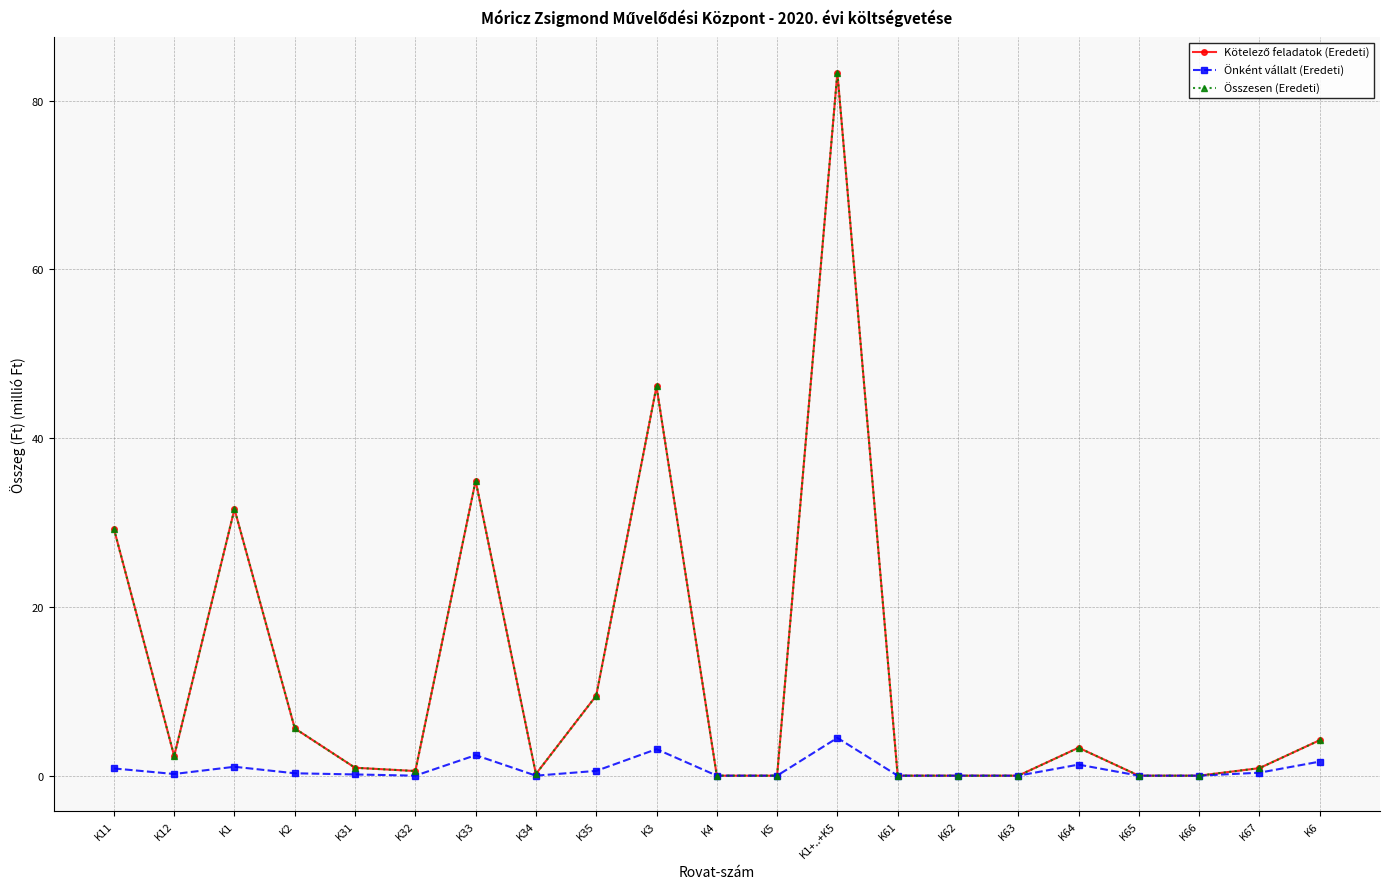

Does the chart have visible grid lines?

Yes